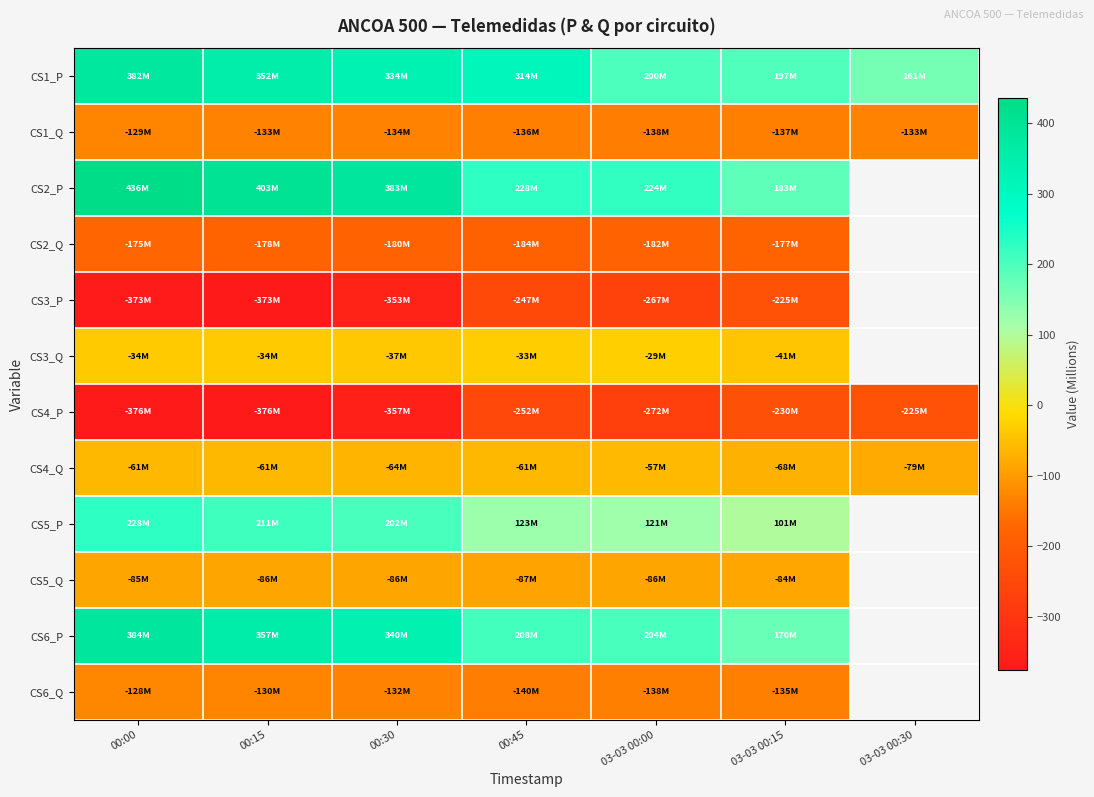

At which label does CS1_Q first exceed -134?

00:00